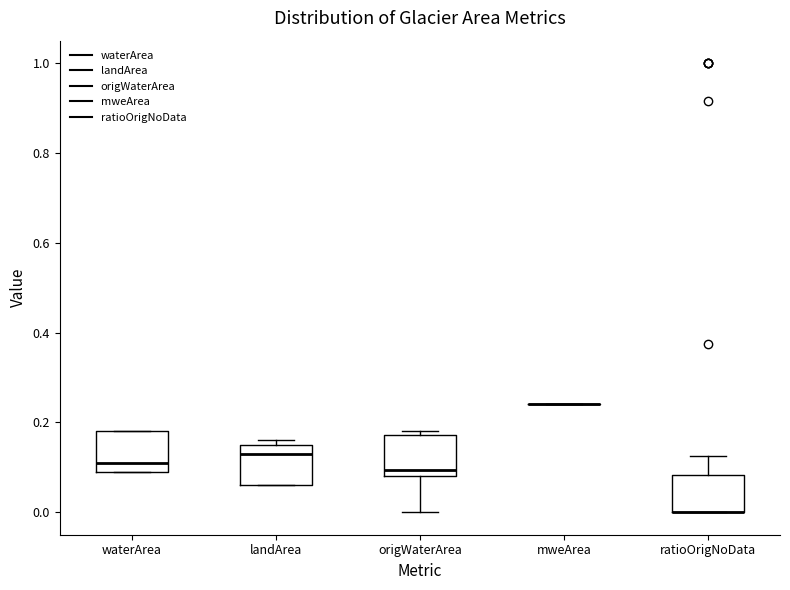

Reading left to right, read every box against the y-axis: the position of its median line, the range the box covers, and the ends of its whiskers. The values are not printed on the chart, so give them approximately, as read against the axis.

waterArea: median 0.12, box 0.10 to 0.18, whiskers 0.10 to 0.18
landArea: median 0.14, box 0.06 to 0.16, whiskers 0.06 to 0.16 (just above the box's upper edge)
origWaterArea: median 0.10, box 0.08 to 0.18, whiskers 0.00 to 0.18 (just above the box's upper edge)
mweArea: box collapsed to a line at 0.24, whiskers 0.24 to 0.24
ratioOrigNoData: median 0.00 (drawn on the box's lower edge), box 0.00 to 0.08, whiskers 0.00 to 0.12